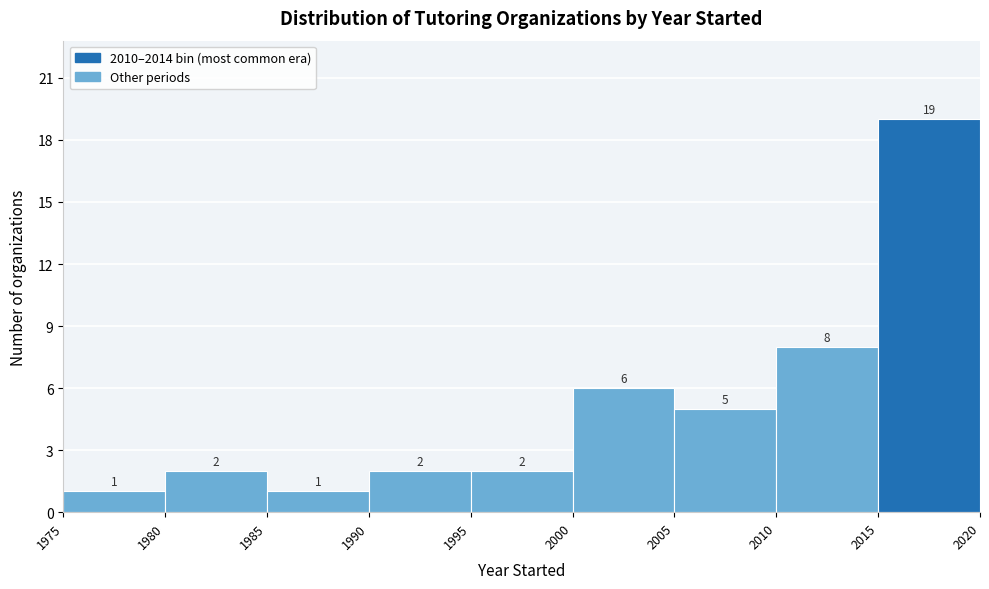

Reading left to right, list every bar in this chart as the range it spans on the x-axis followed by its height.

1975 to 1980: 1
1980 to 1985: 2
1985 to 1990: 1
1990 to 1995: 2
1995 to 2000: 2
2000 to 2005: 6
2005 to 2010: 5
2010 to 2015: 8
2015 to 2020: 19